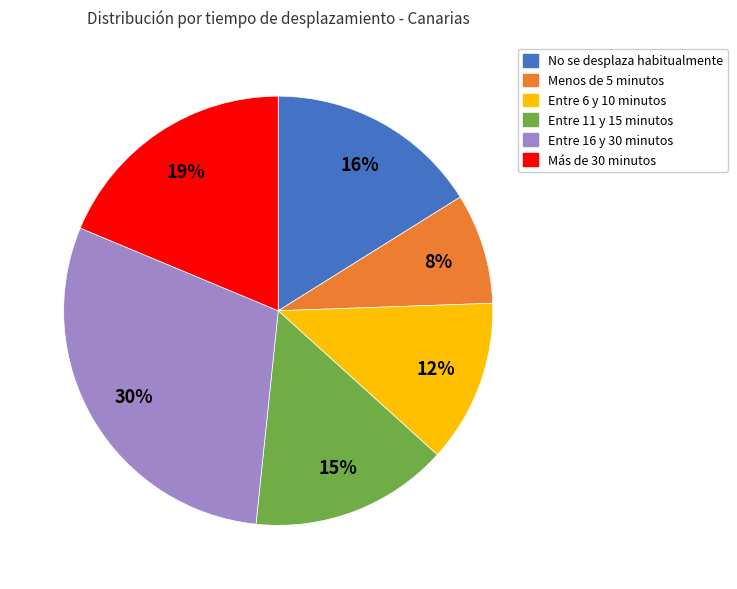

To the nearest percent, what is the difference between the Menos de 5 minutos and Entre 6 y 10 minutos slice percentages?

4%